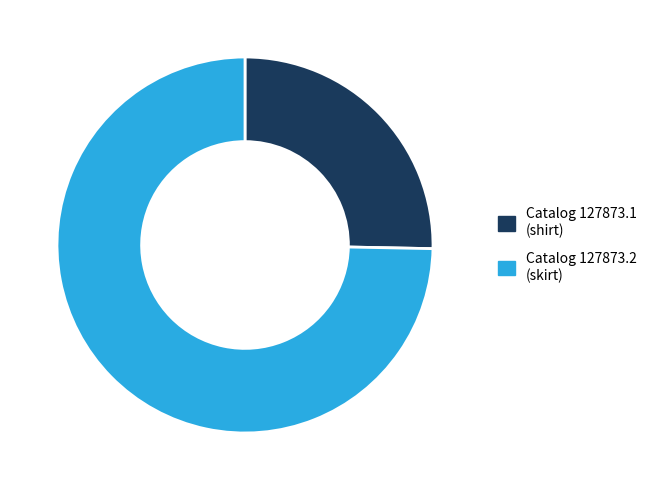

The Catalog 127873.1 (shirt) slice represents 25% of the pie. True or false?

True